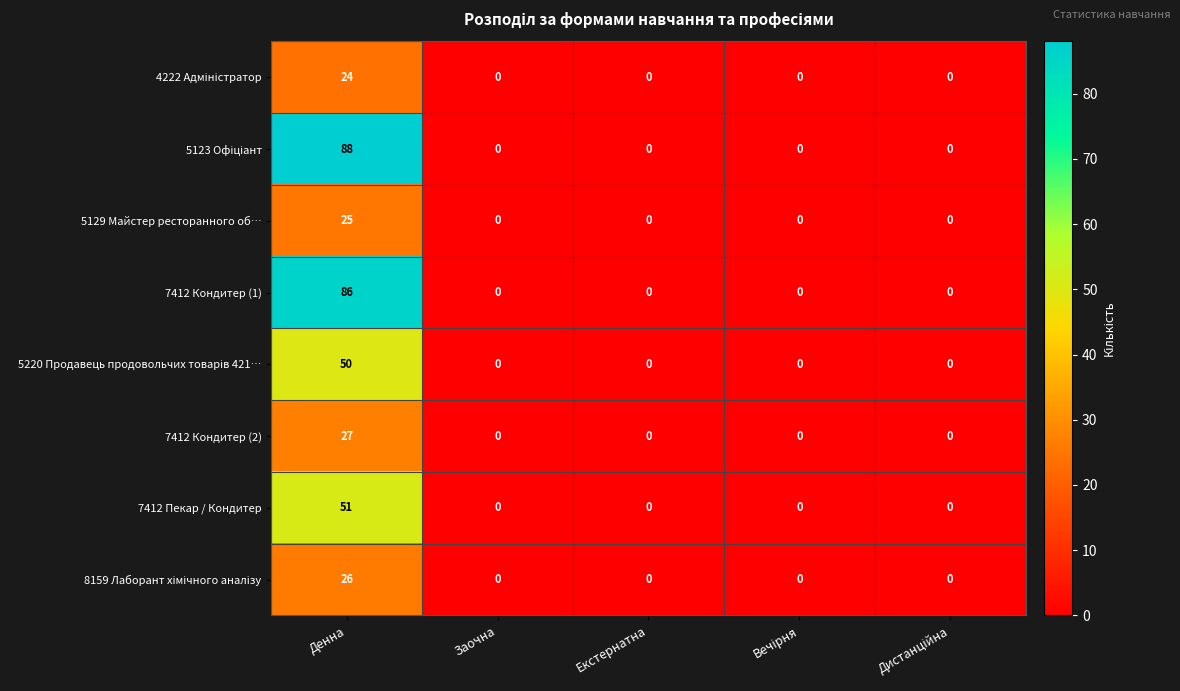

The value of 7412 Кондитер (1) at Заочна is 0. True or false?

True